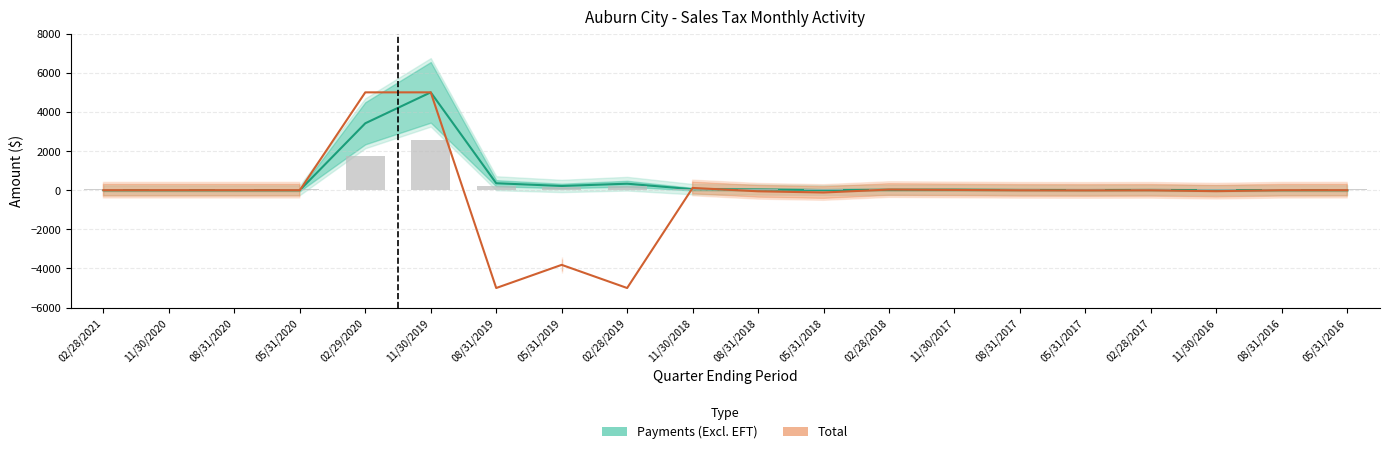

Reading left to right, transcribe all the data shown in this chart.

0.0	0.4	0.0	0.0	3419.0	5000.0	355.0	214.7	331.2	50.5	37.3	7.2	21.9	27.3	13.0	8.5	13.1	1.0	3.8	2.8